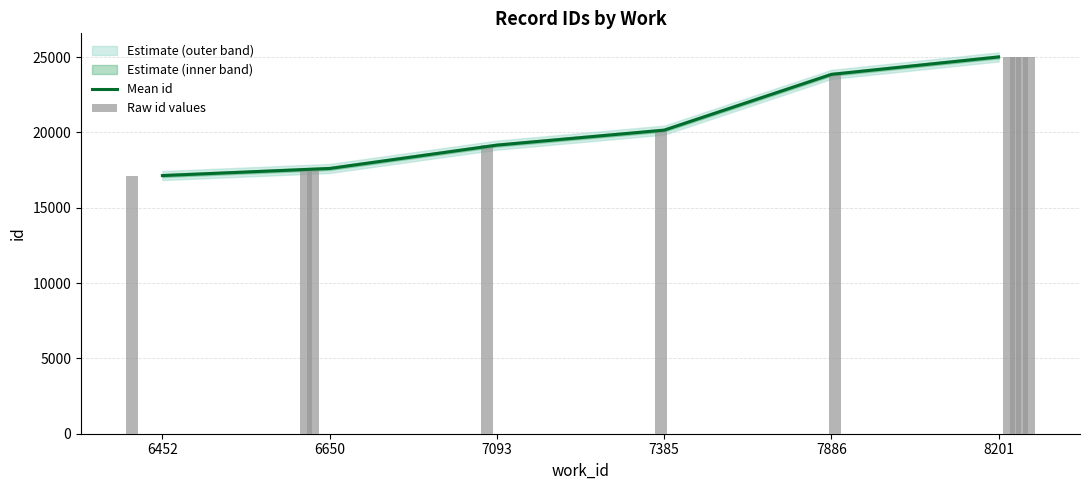

How many values exceed 20156?

2